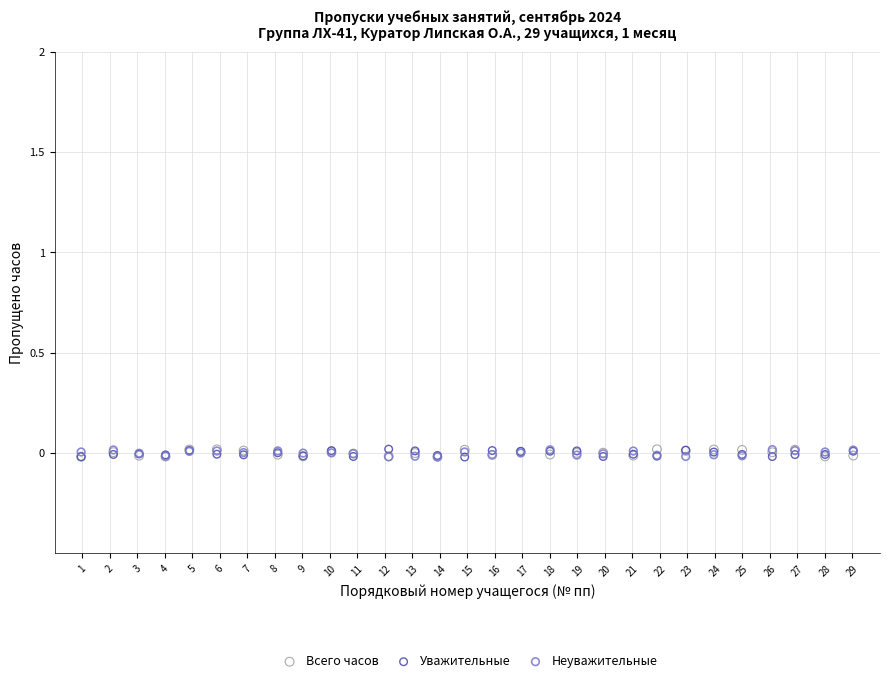

What are all the series names shown in the legend?

Всего часов, Уважительные, Неуважительные